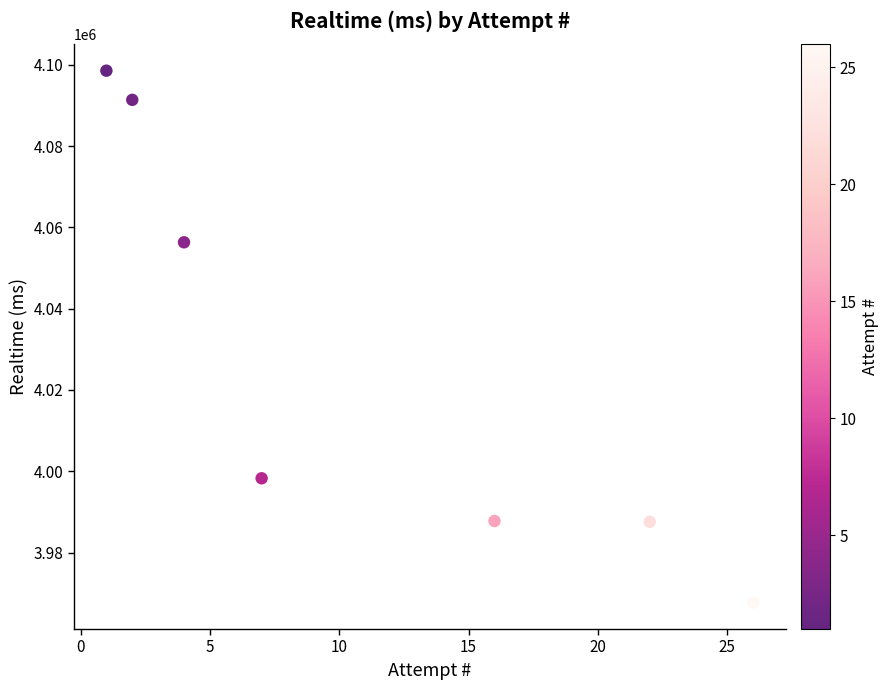

What is the average X value?

11